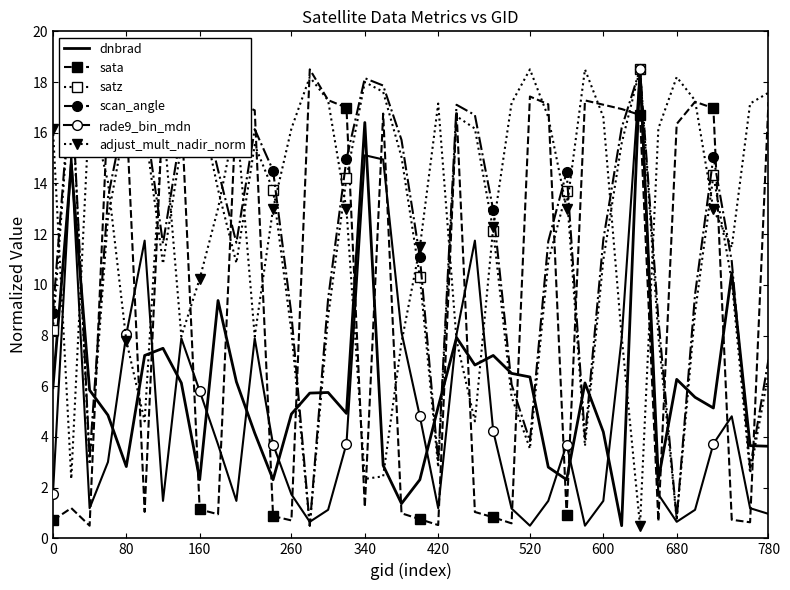

How many distinct data groups are displayed?

6